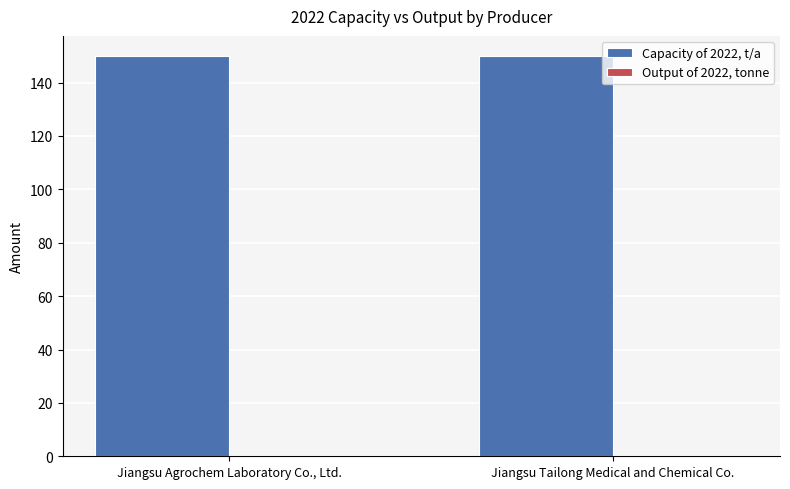

Between Jiangsu Tailong Medical and Chemical Co. and Jiangsu Agrochem Laboratory Co., Ltd., which is larger?

Jiangsu Tailong Medical and Chemical Co.